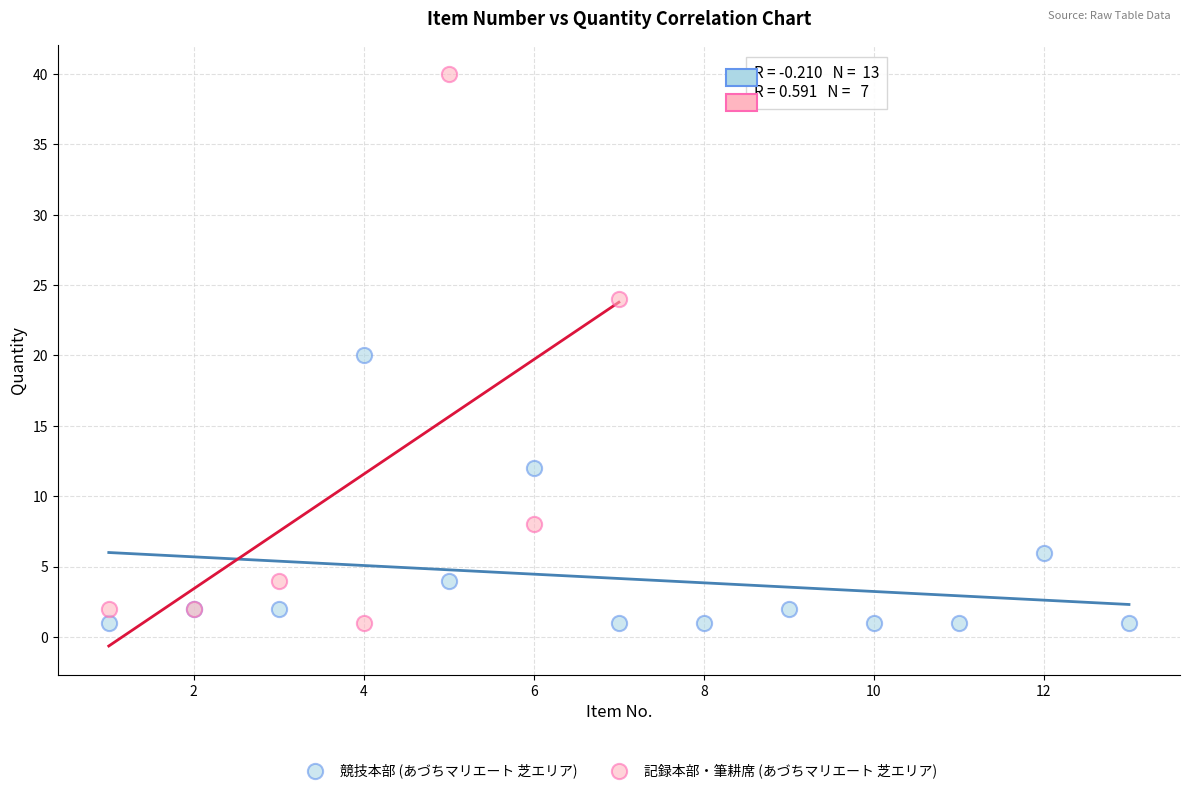

Which series has the largest Y range (max minus min)?

記録本部・筆耕席 (あづちマリエート 芝エリア)